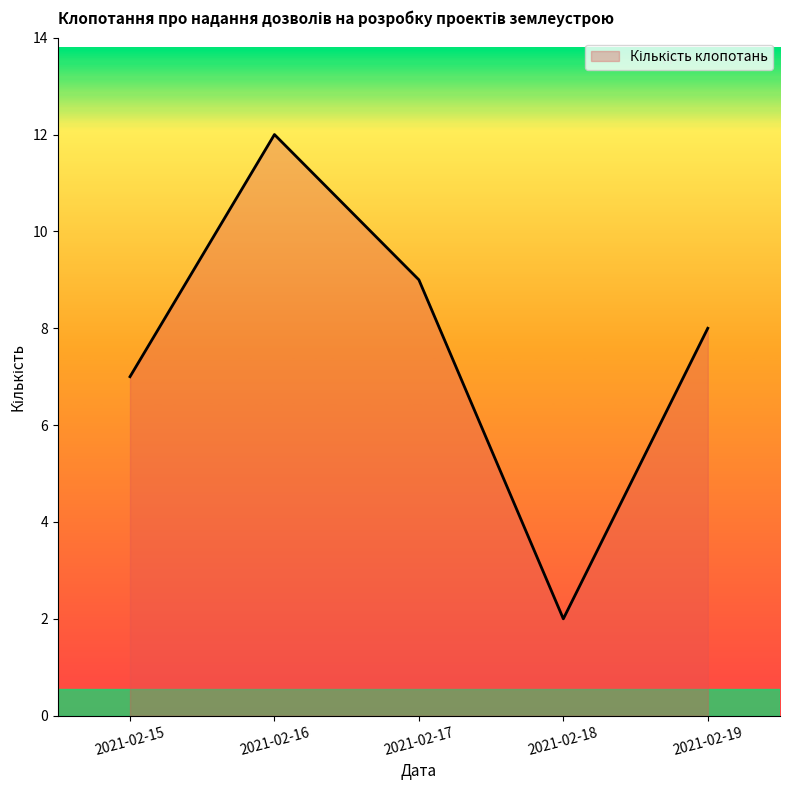

How many interior local valleys (lower than both neighbors) does the data have?

1